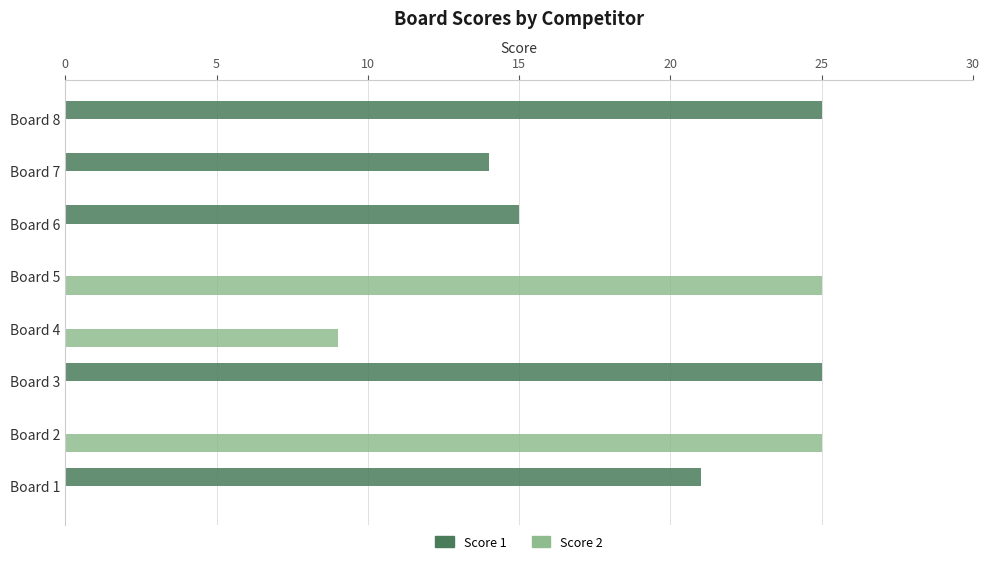

Which series changed the most between Board 6 and Board 8?

Score 1